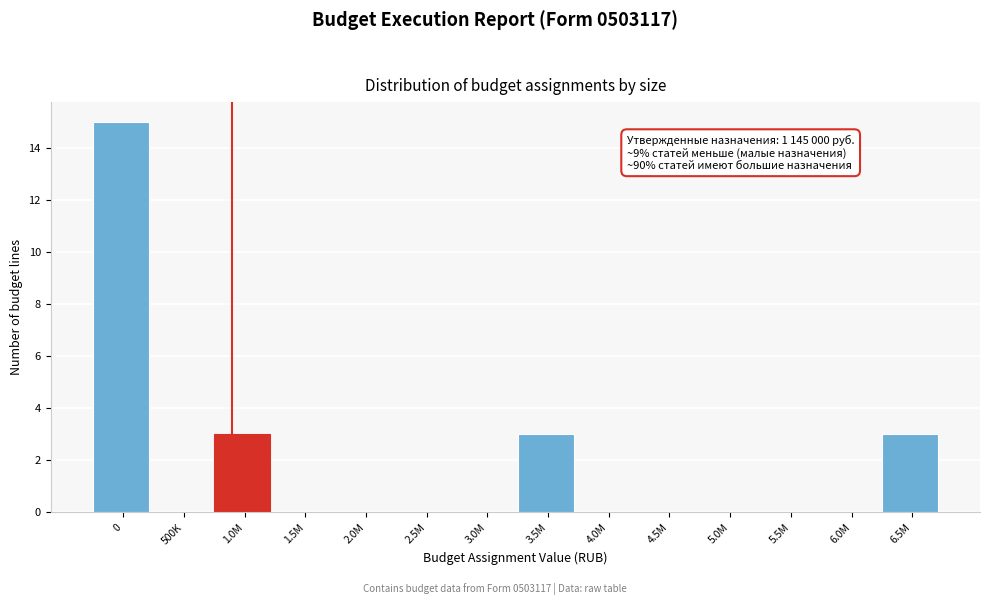

Reading left to right, extract all data points from this chart.

0=15	500K=0	1.0M=3	1.5M=0	2.0M=0	2.5M=0	3.0M=0	3.5M=3	4.0M=0	4.5M=0	5.0M=0	5.5M=0	6.0M=0	6.5M=3